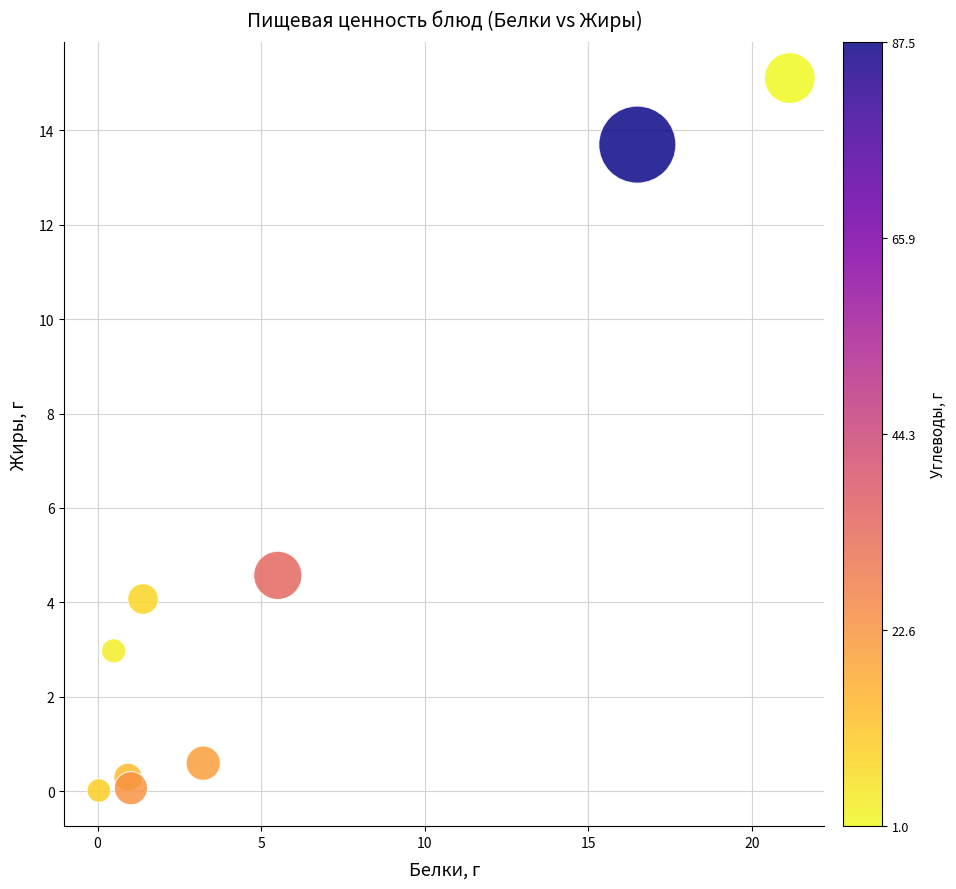

What Y value in the scatter plot is closest to 7?

4.6